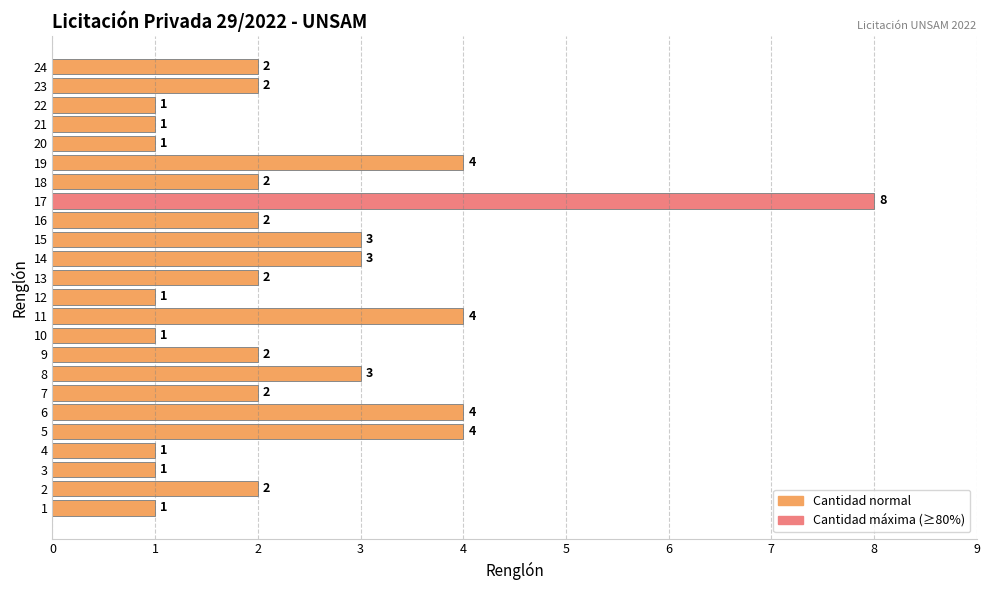

Count the number of data series in this chart.

1